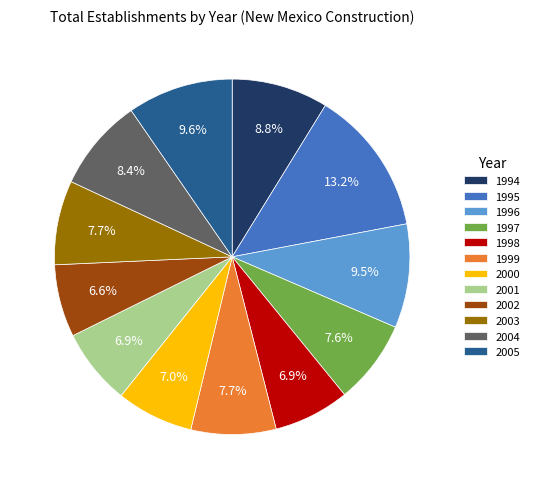

To the nearest percent, what percentage of the pie is 1998?

7%